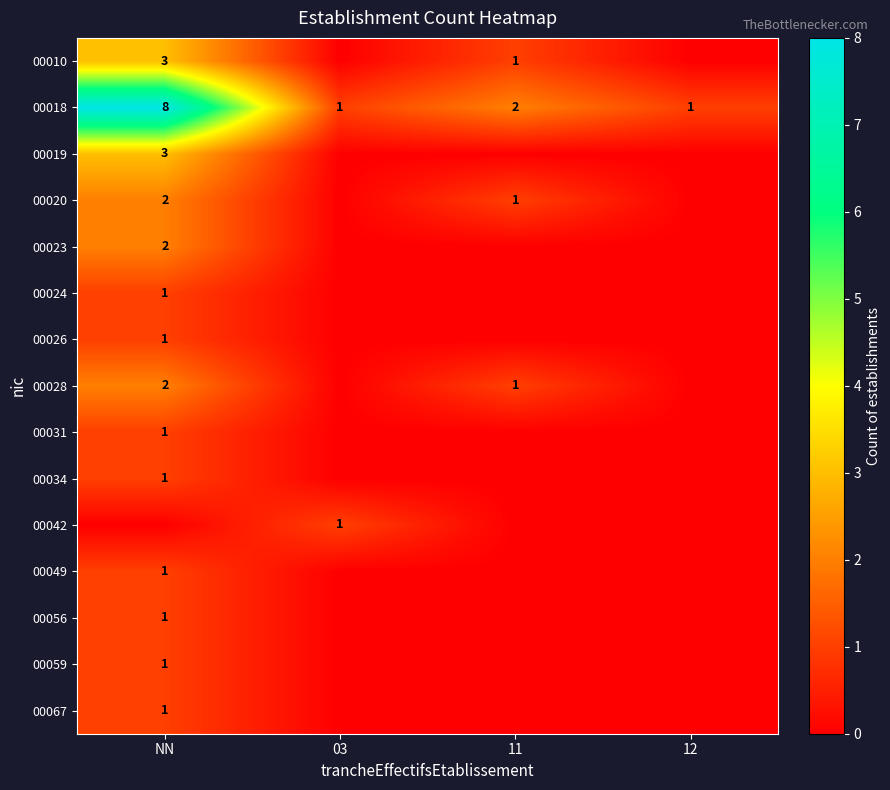

Is it true that 00023 equals 3 at NN?

False